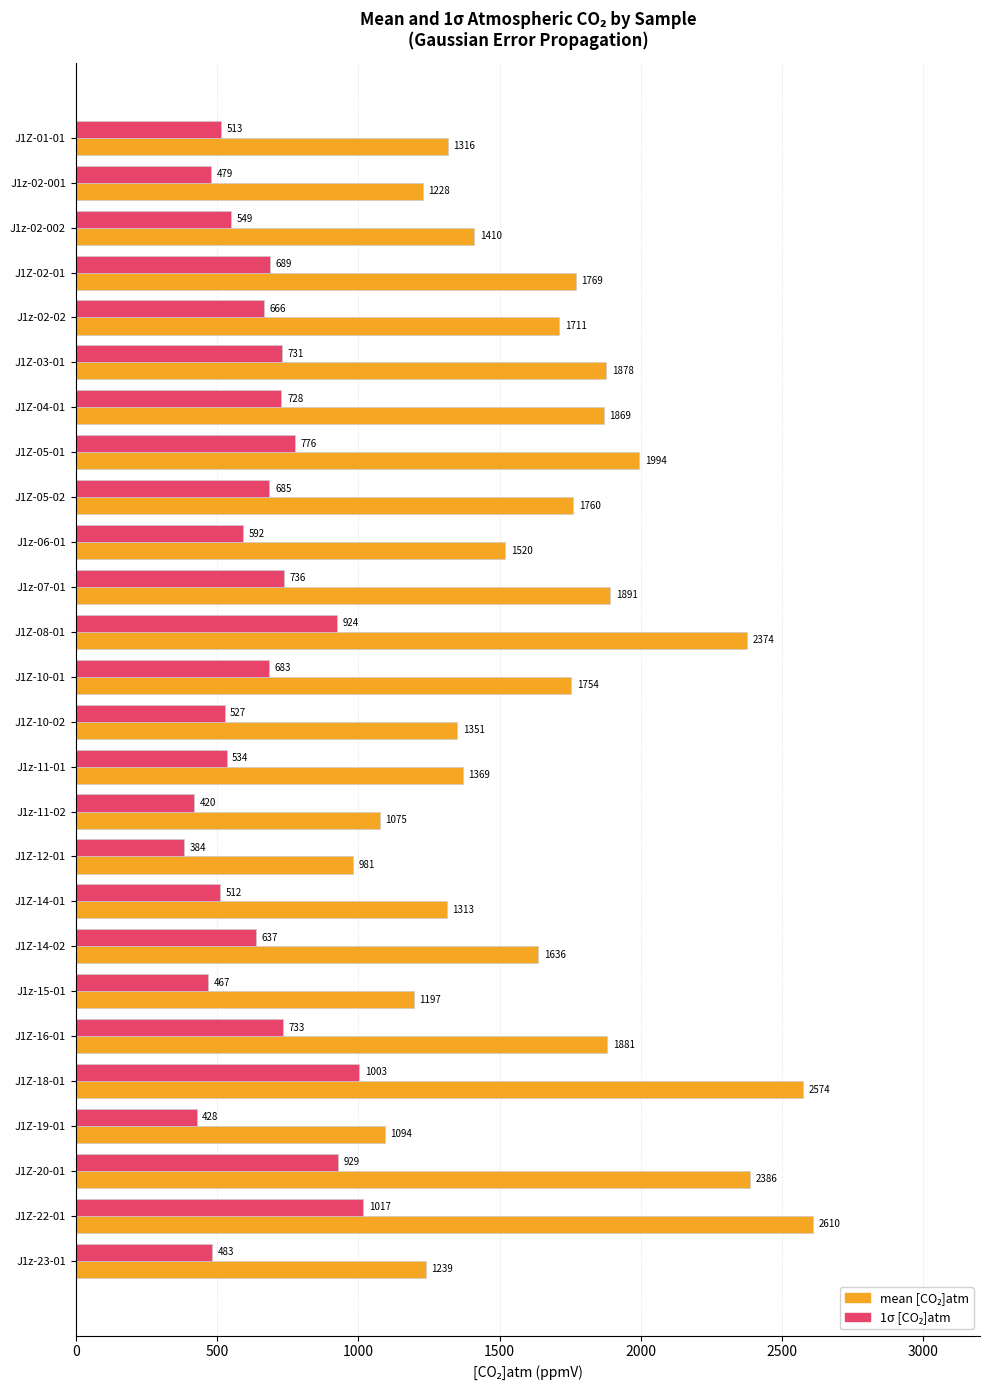

At which category is the sum across all series the highest?

J1Z-22-01